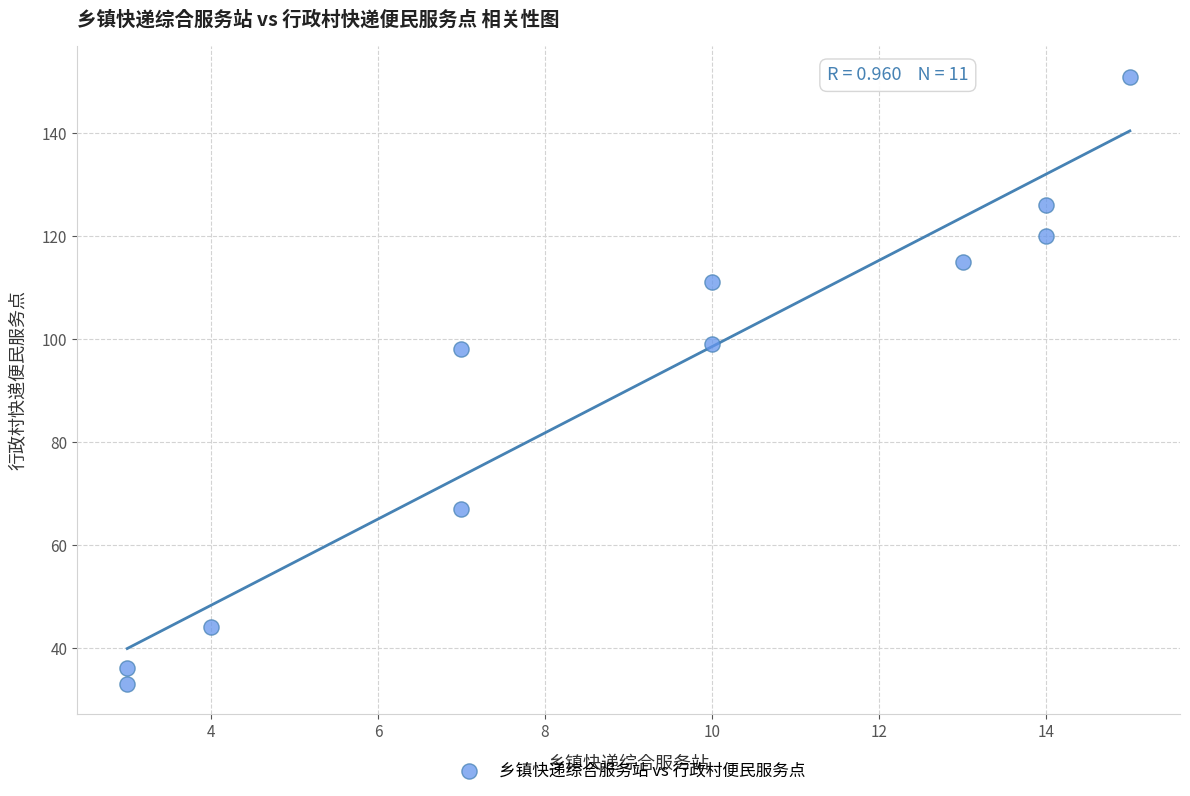

What is the range of X values (max minus min)?

12